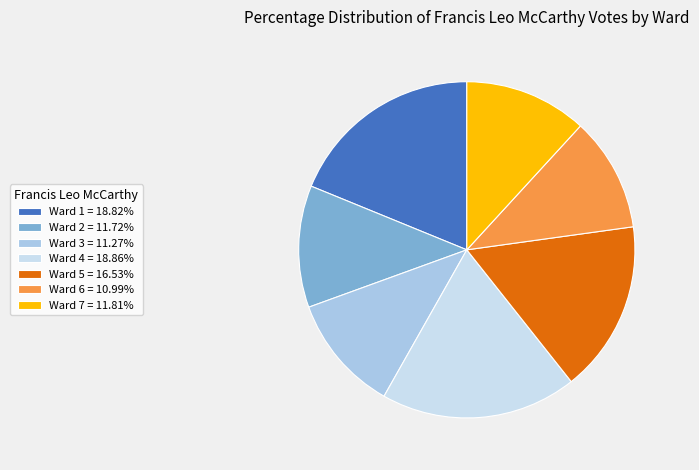

Combined, do Ward 6 = 10.99% and Ward 1 = 18.82% account for over 50%?

No